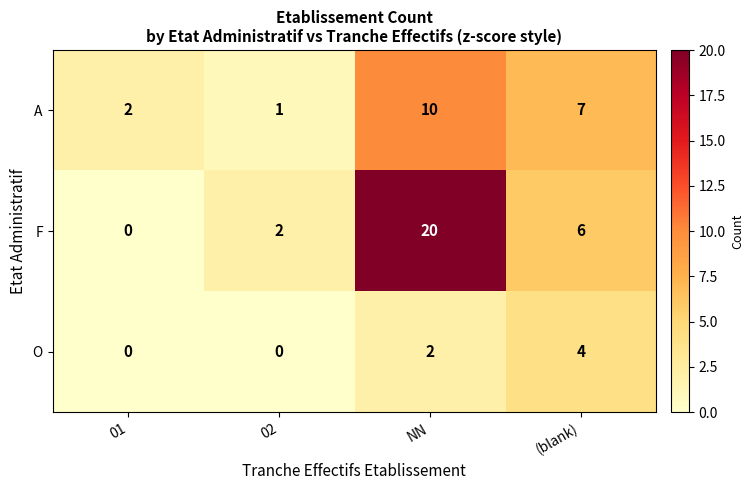

Is it true that A equals 10 at NN?

True